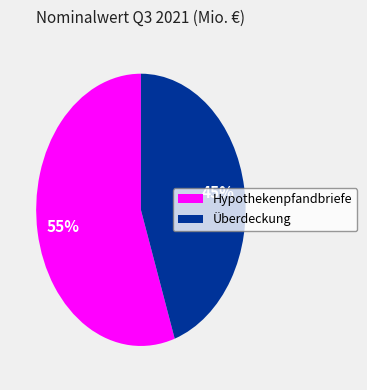

How many segments does this pie chart have?

2